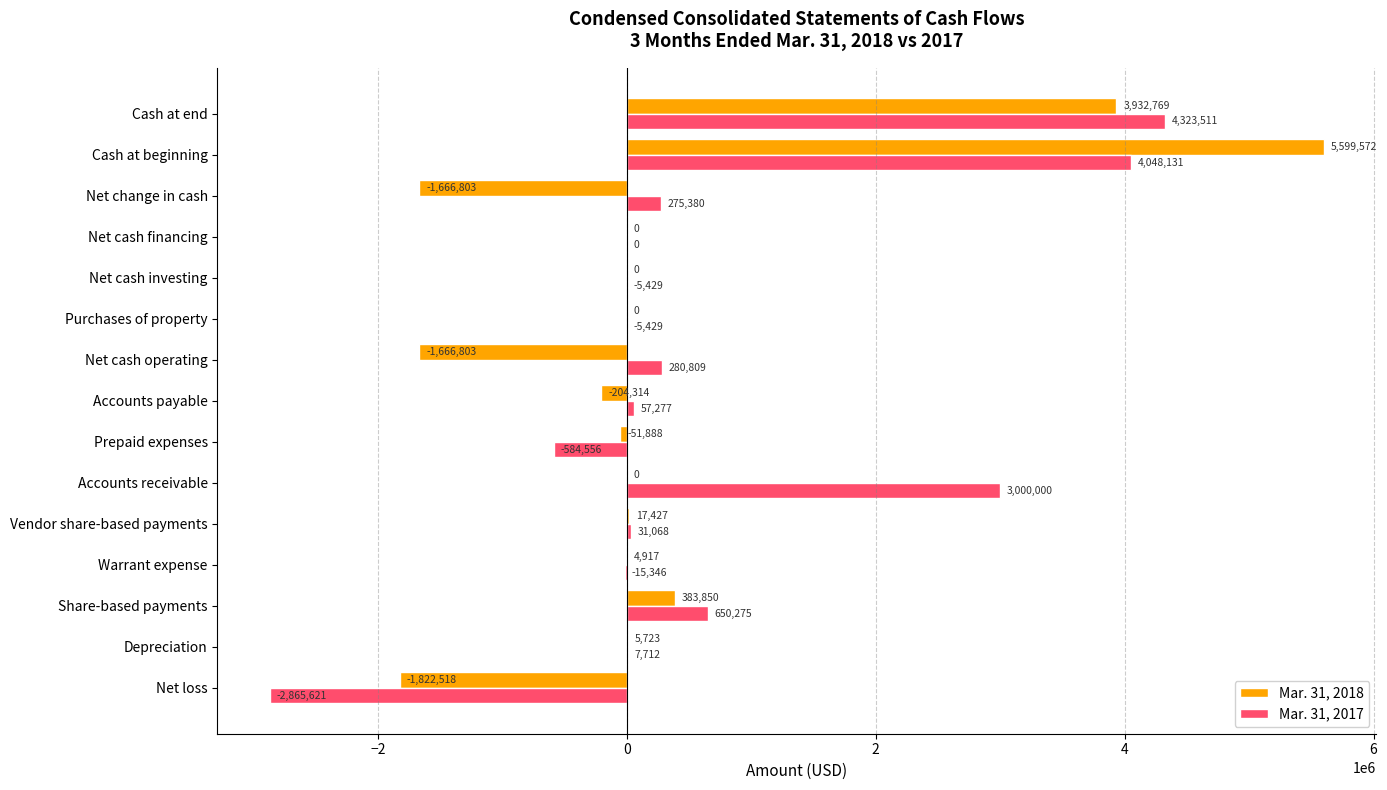

Which series changed the most between Net loss and Cash at beginning?

Mar. 31, 2018